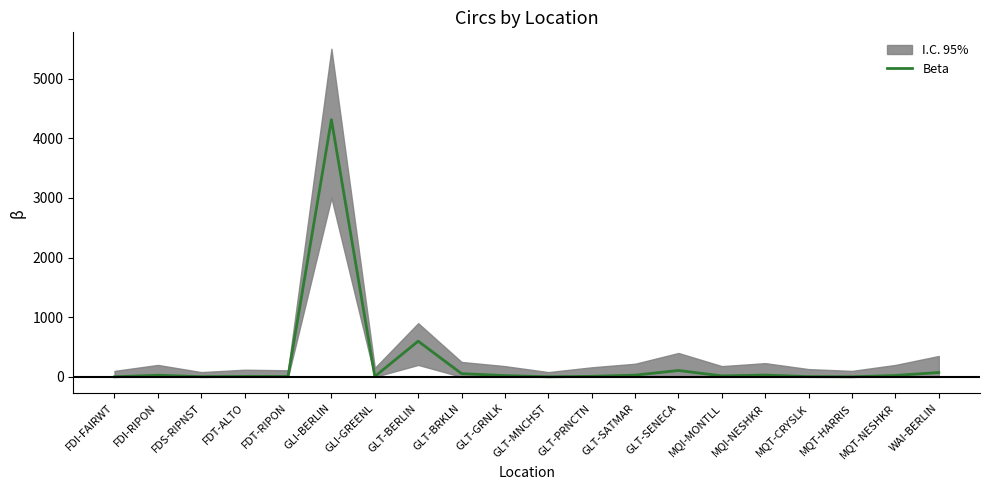

What is the change in value from GLT-PRNCTN to MQT-HARRIS?

-8